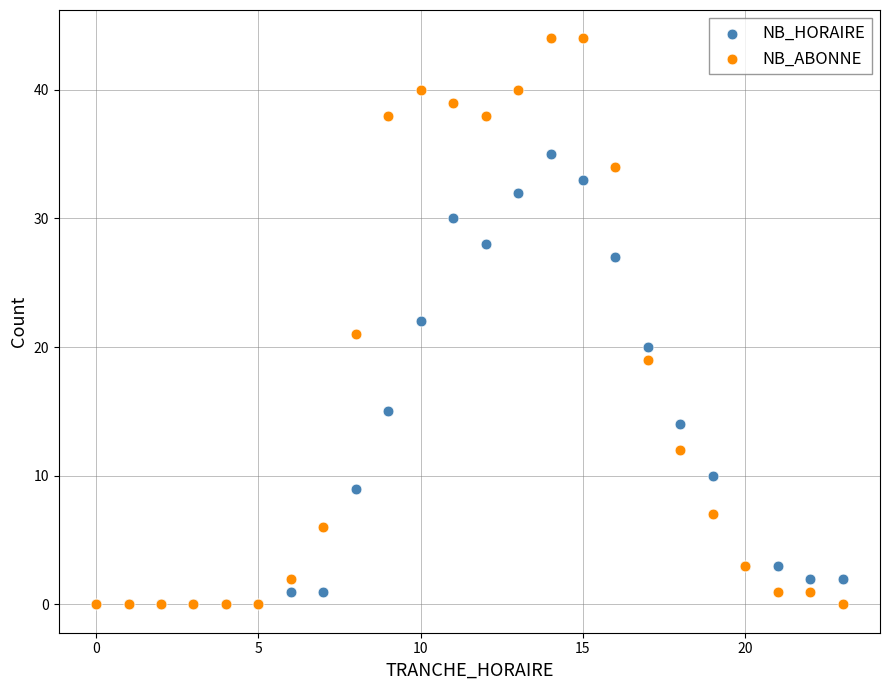

What are all the series names shown in the legend?

NB_HORAIRE, NB_ABONNE